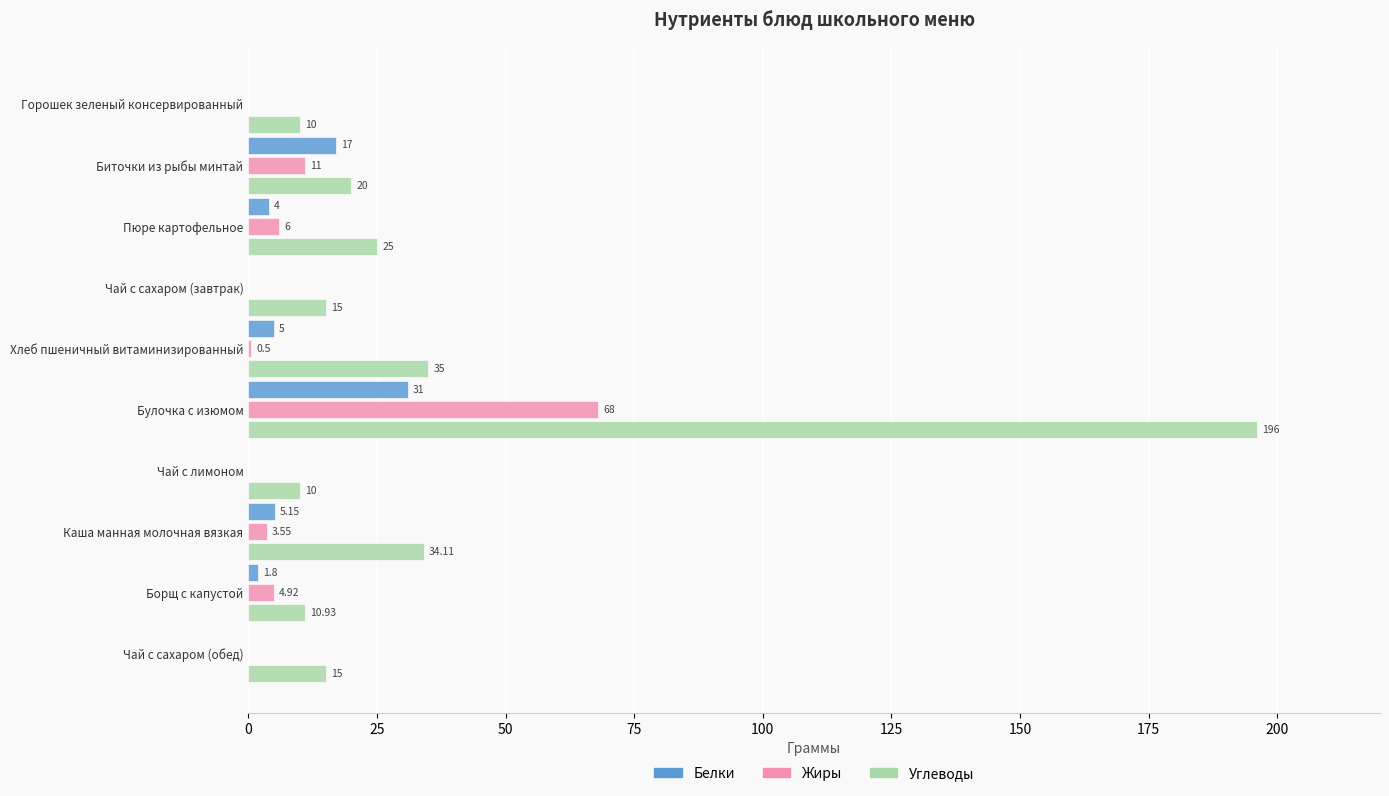

Which series has the largest range (max minus min)?

Углеводы